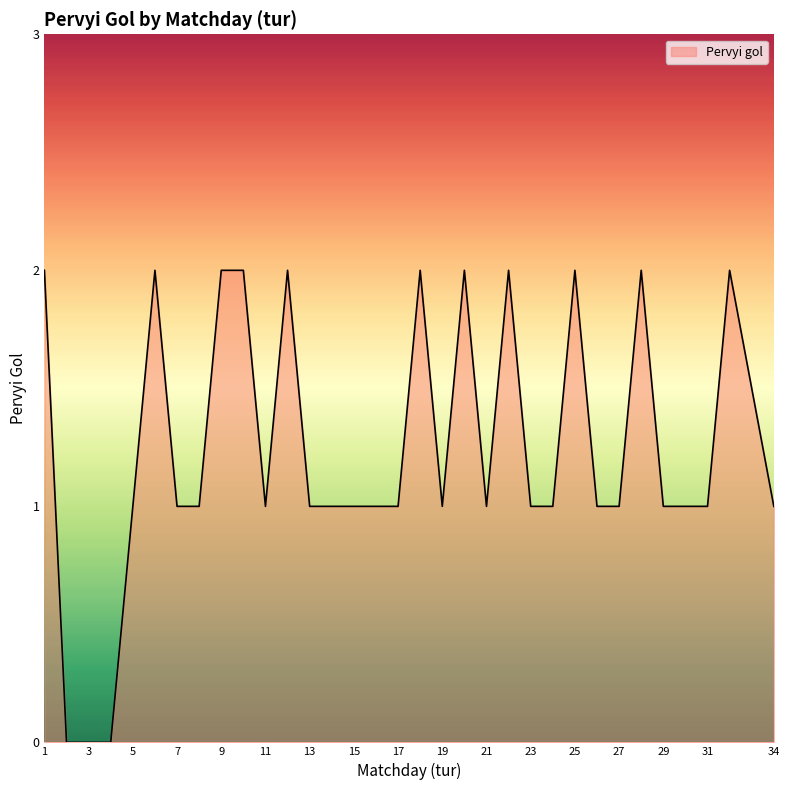

How many lines are shown in the chart?

1